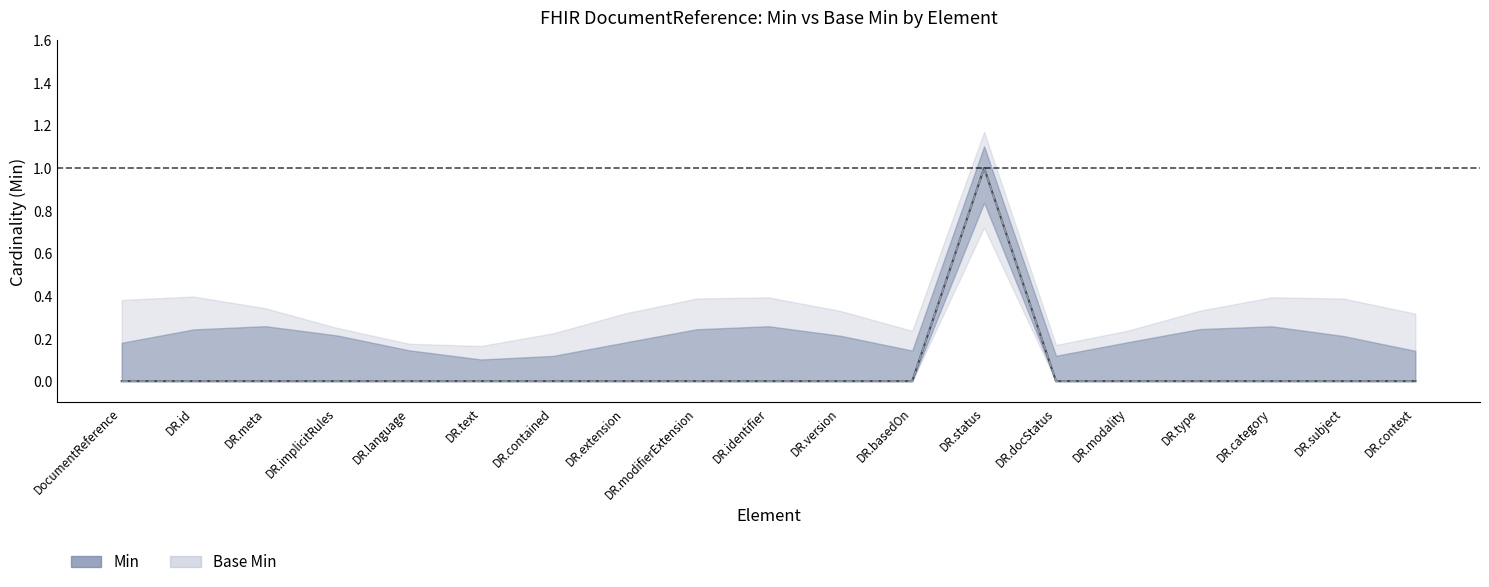

True or false: Base Min has a value of 0 at DR.language.

True